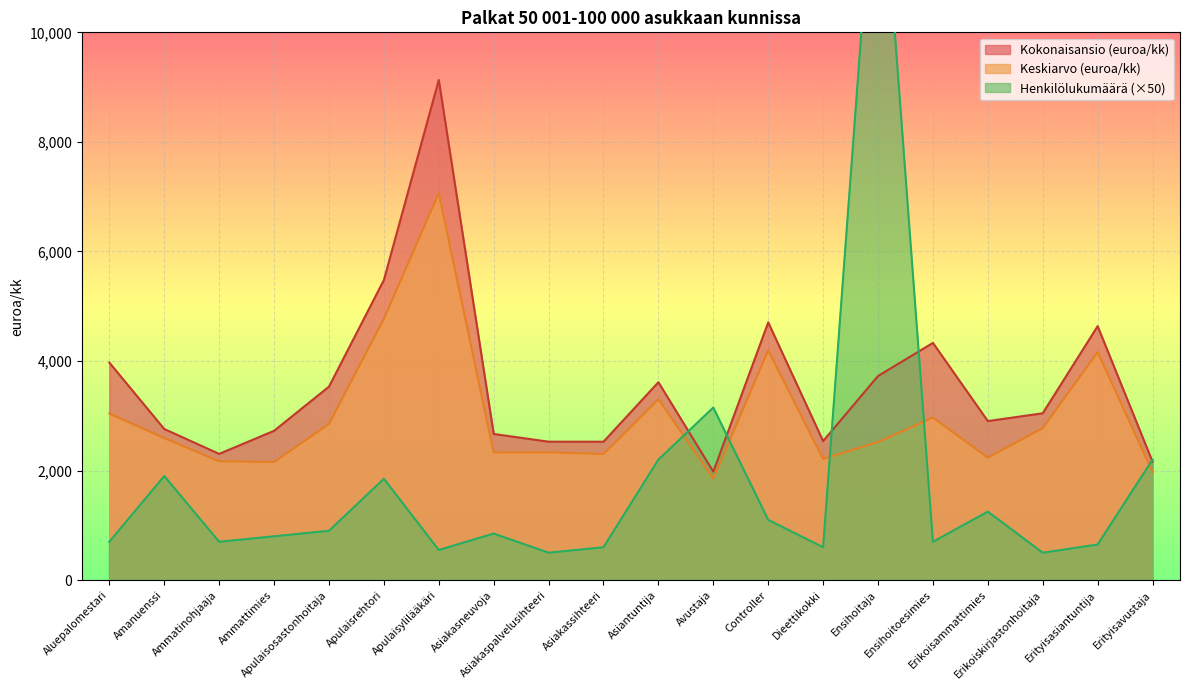

What is the label of the 6th point from the left?

Apulaisrehtori